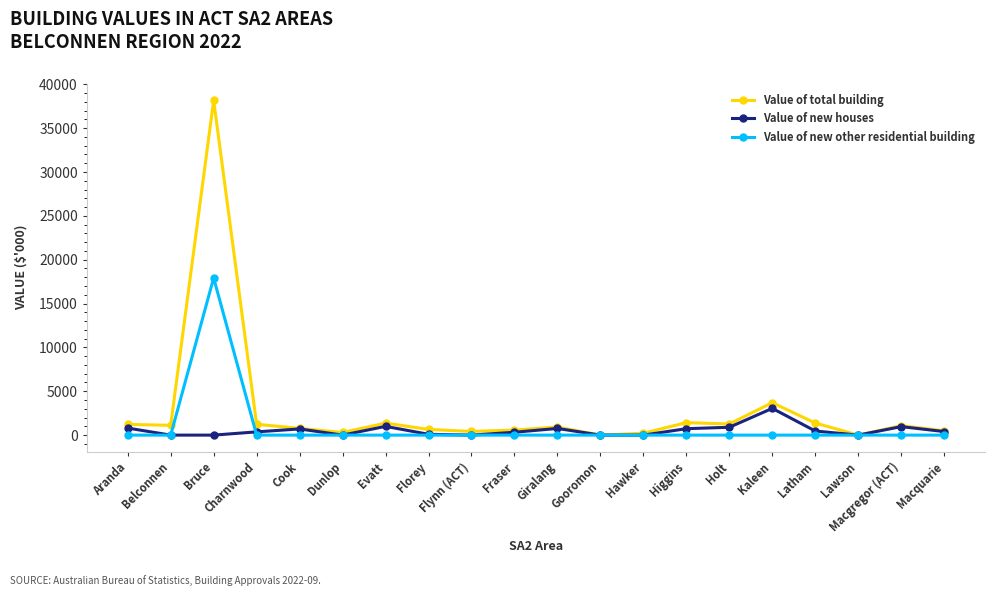

What is the maximum value shown in the chart?

38175.1